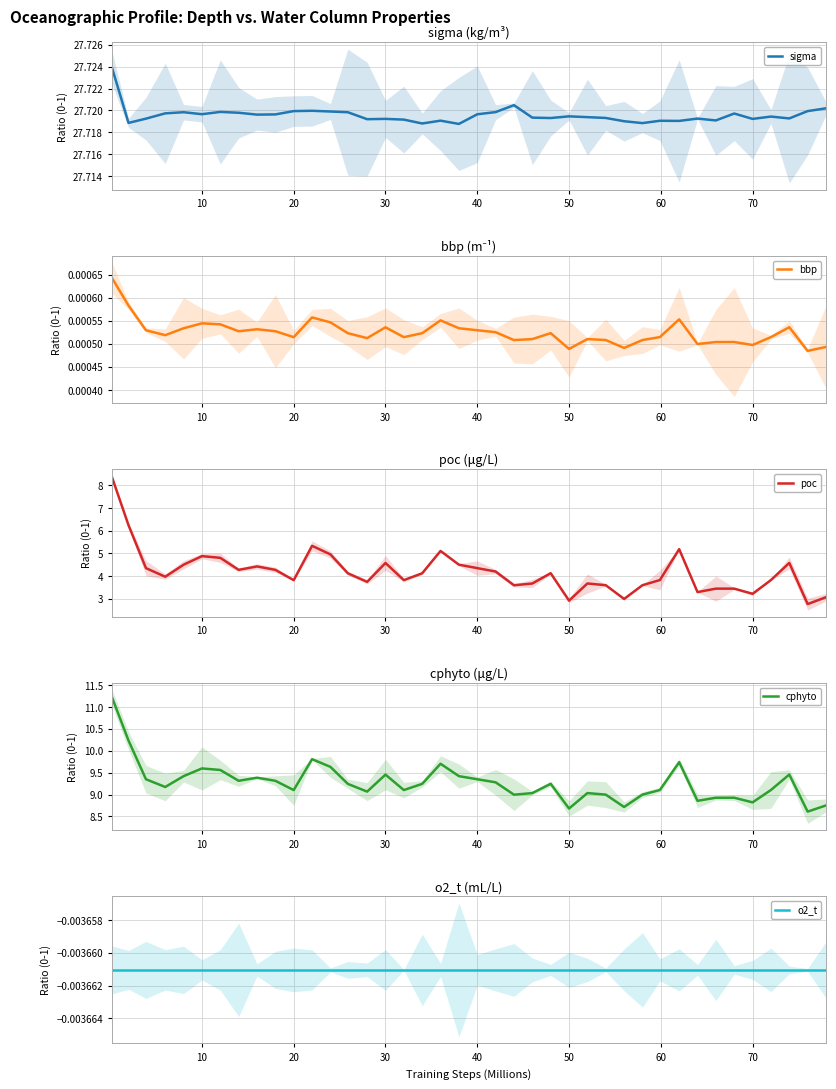

What is the minimum value for poc?

2.8